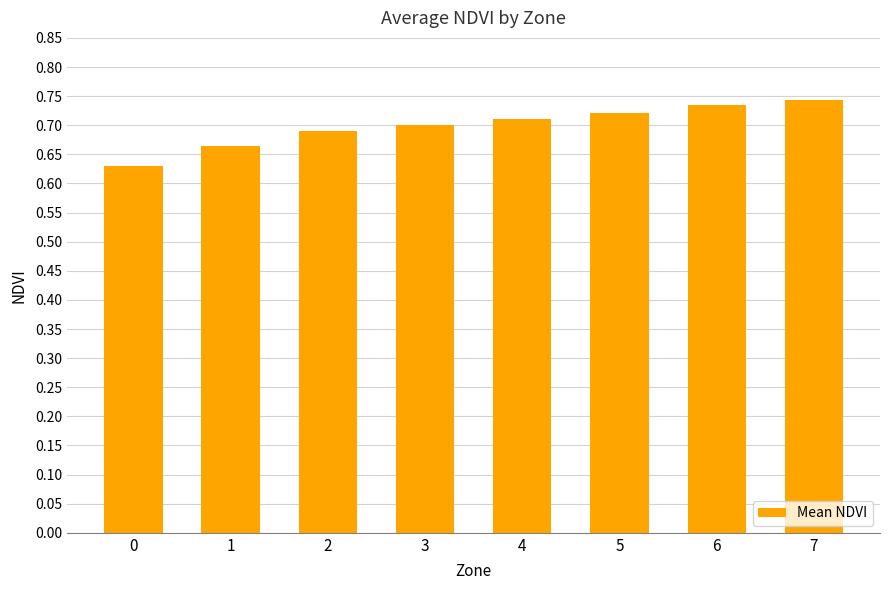

Which category has the highest value across all series?

7